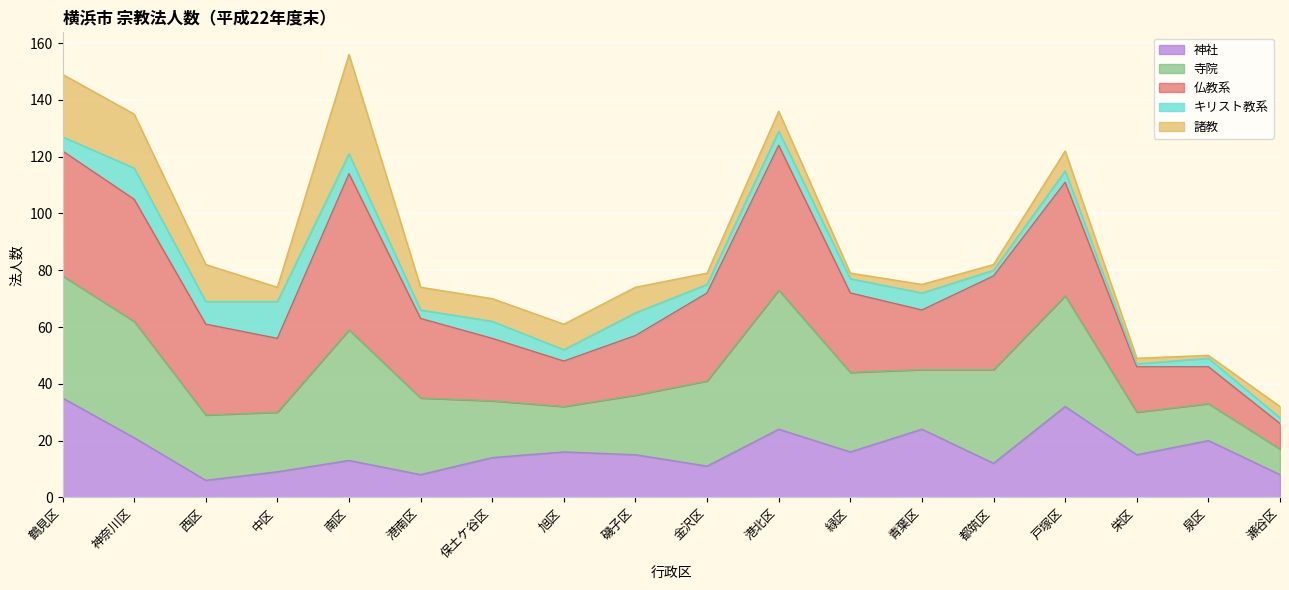

True or false: 神社 has a value of 21 at 神奈川区.

True